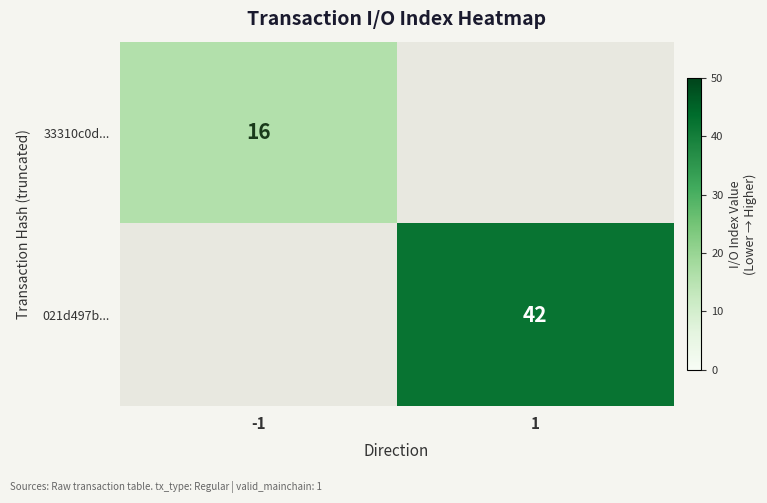

Is it true that 021d497b... equals 42 at 1?

True